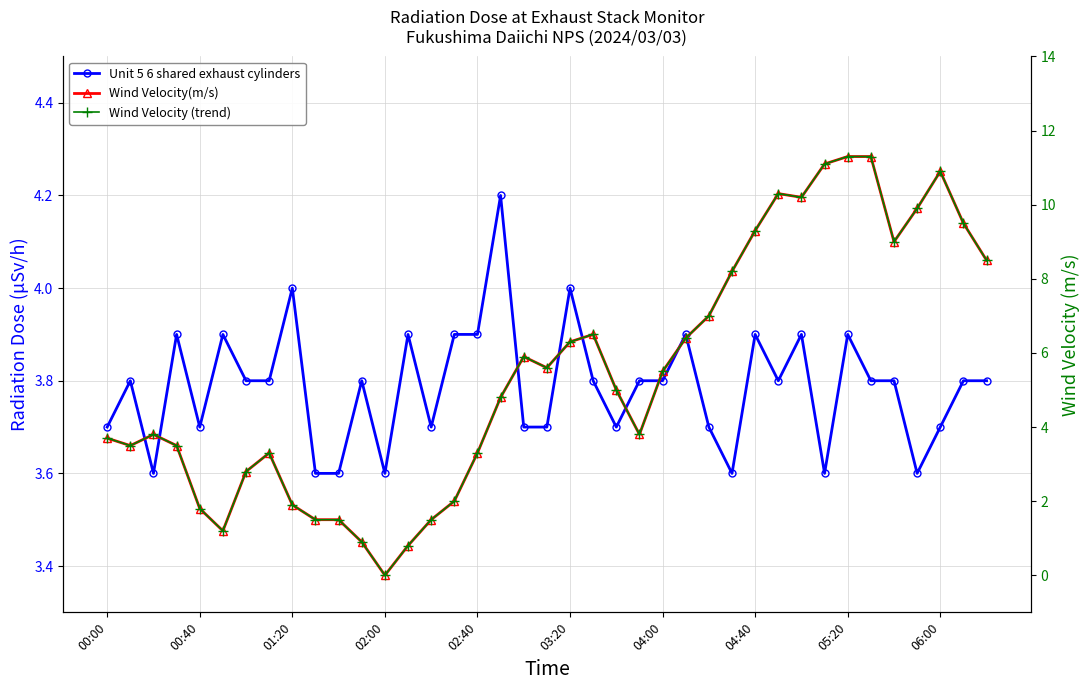

Does the chart display data point markers on the line(s)?

Yes